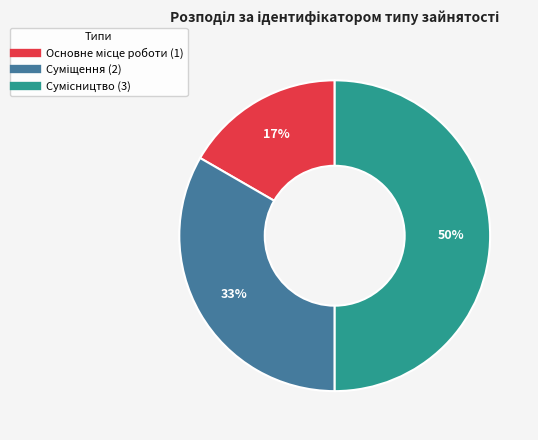

Count the number of slices in the pie.

3